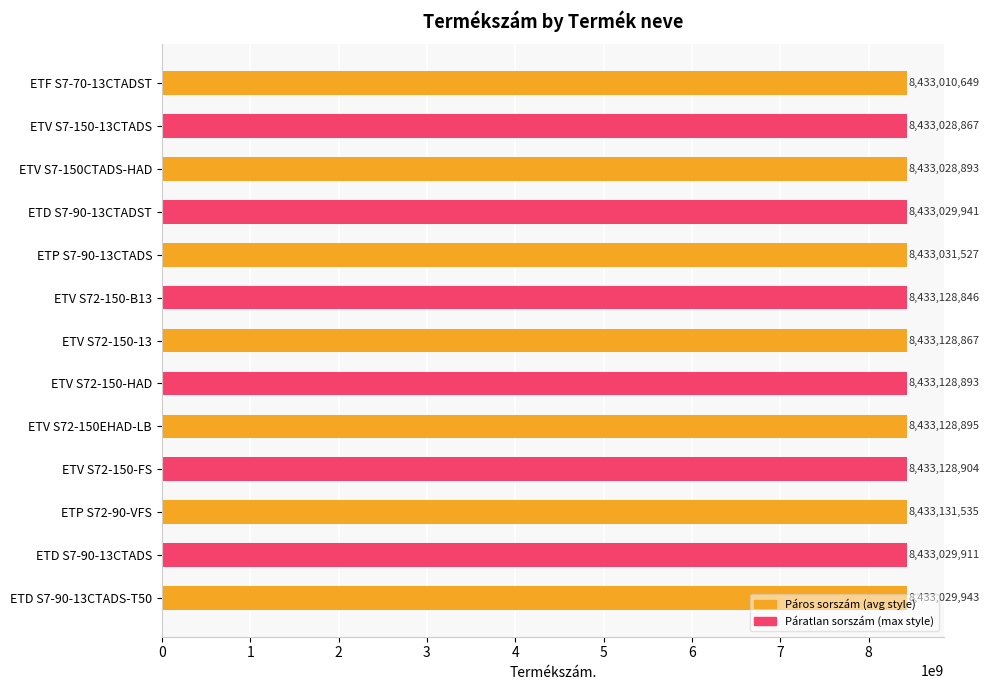

Is it true that the value at ETF S7-70-13CTADST is 2035790263?

False